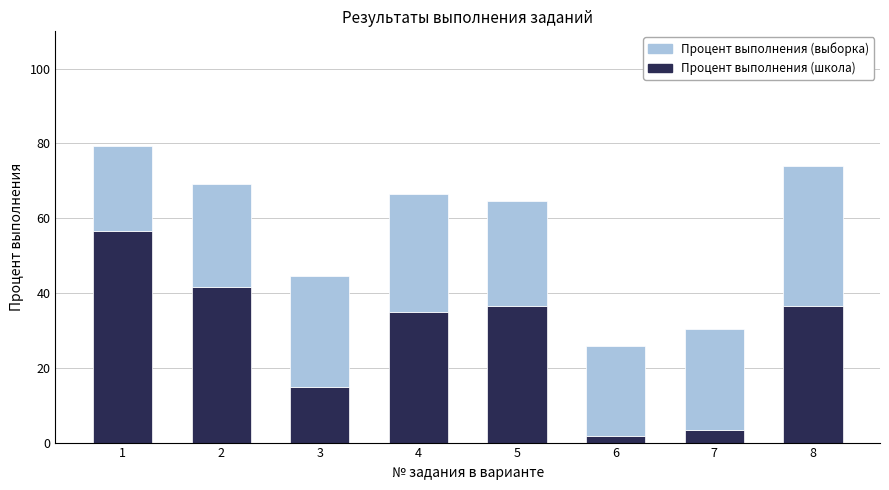

What is the highest value of the Процент выполнения (школа) series?

56.7